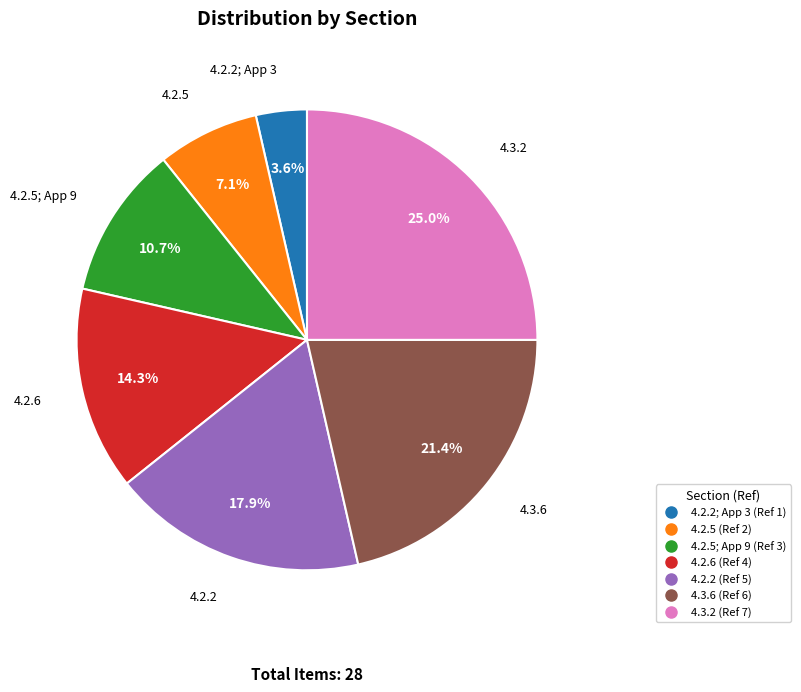

Is there a majority slice in this chart?

No